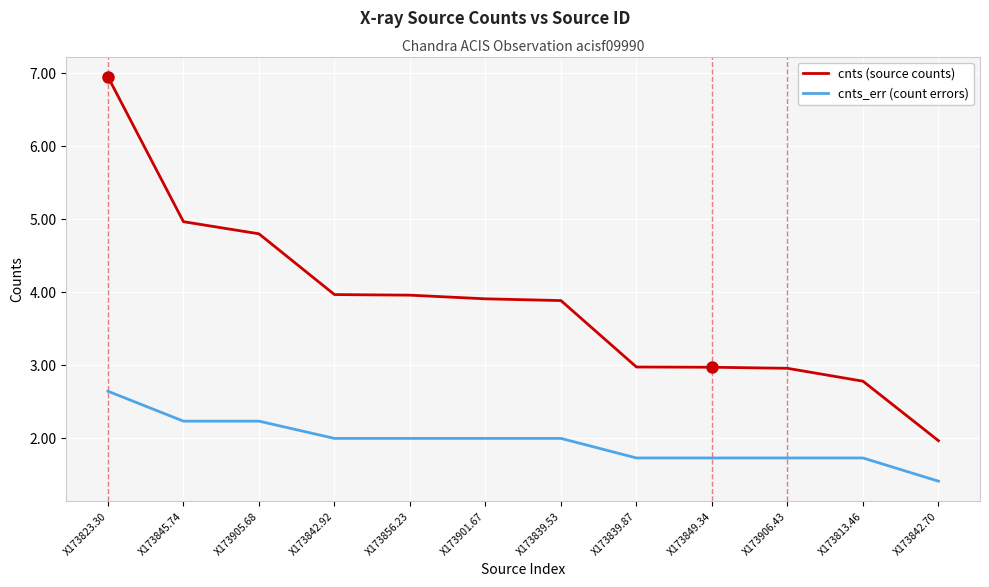

What value does the cnts_err (count errors) series have at X173845.74?

2.2